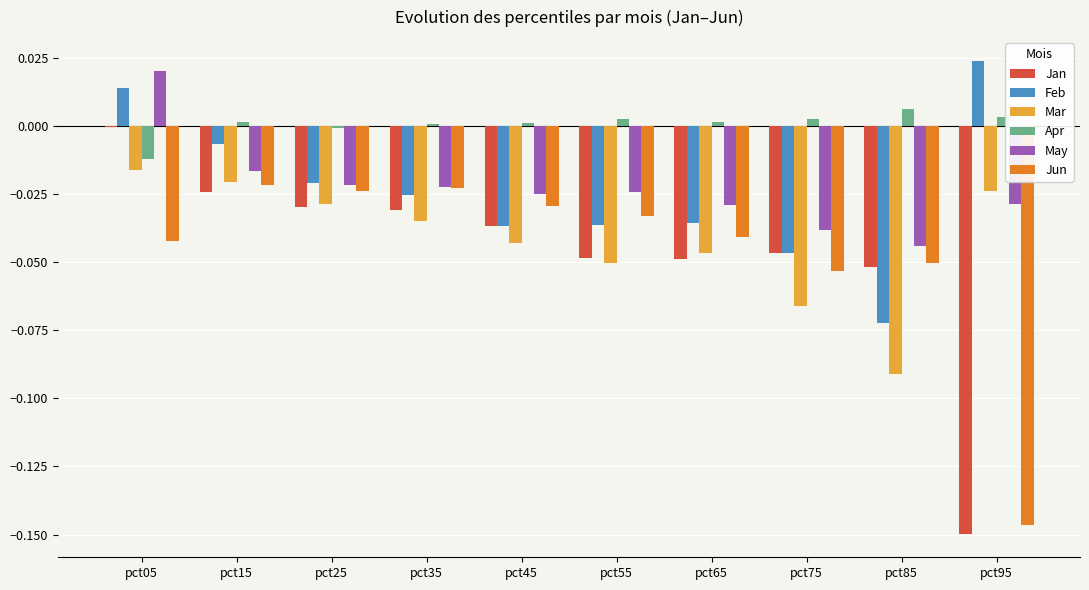

Does the chart contain stacked bars?

No